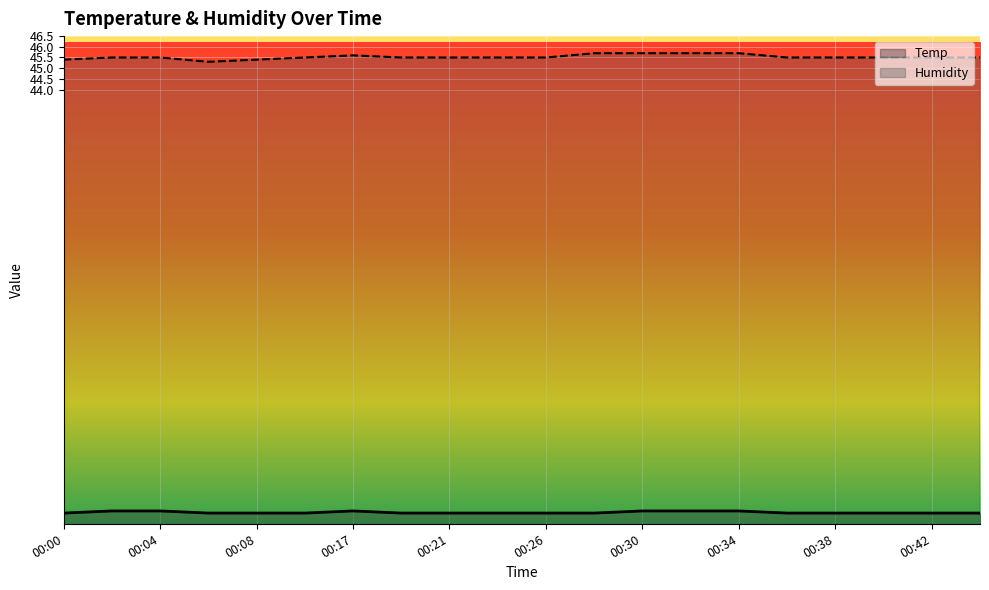

At which category does the chart reach its minimum across all series?

00:00